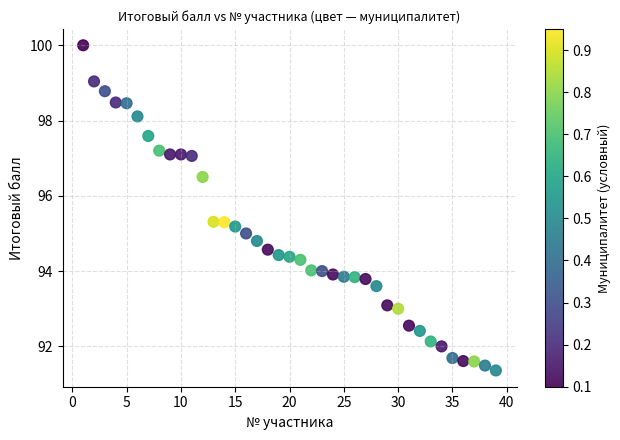

What is the range of Y values (max minus min)?

8.6